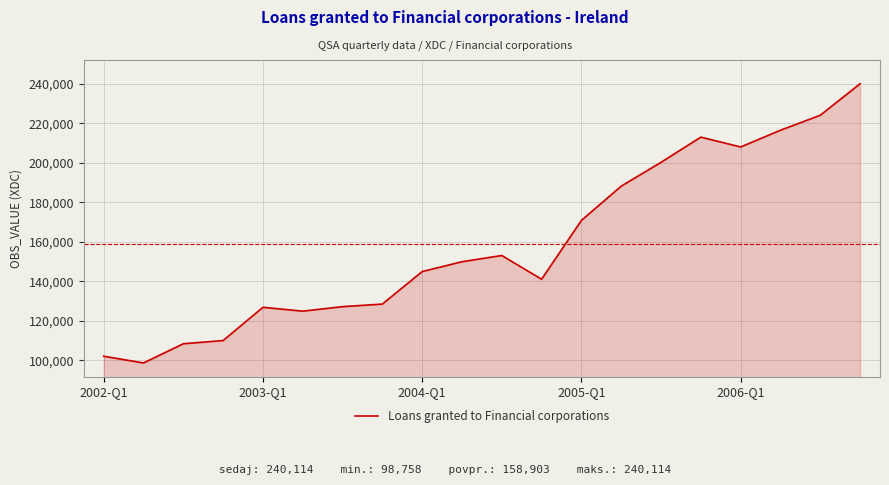

How many interior local valleys (lower than both neighbors) does the data have?

4